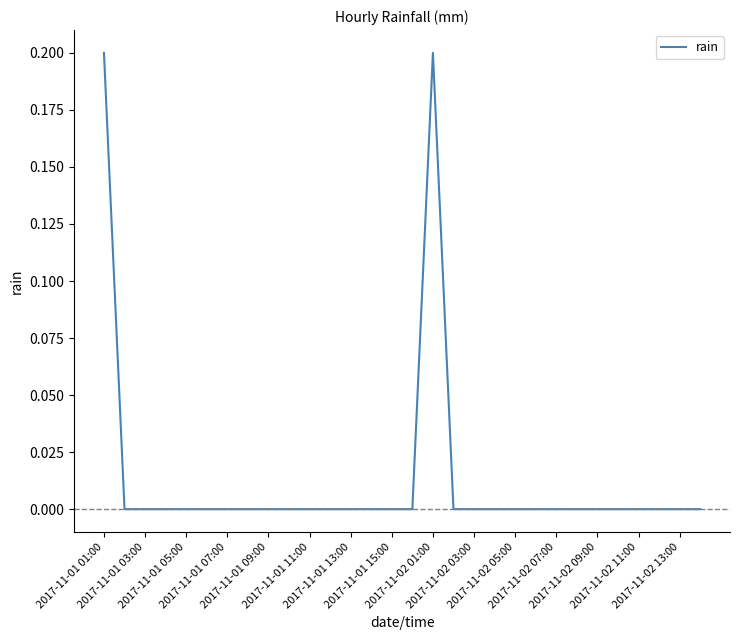

How many values are between 0 and 1?

30